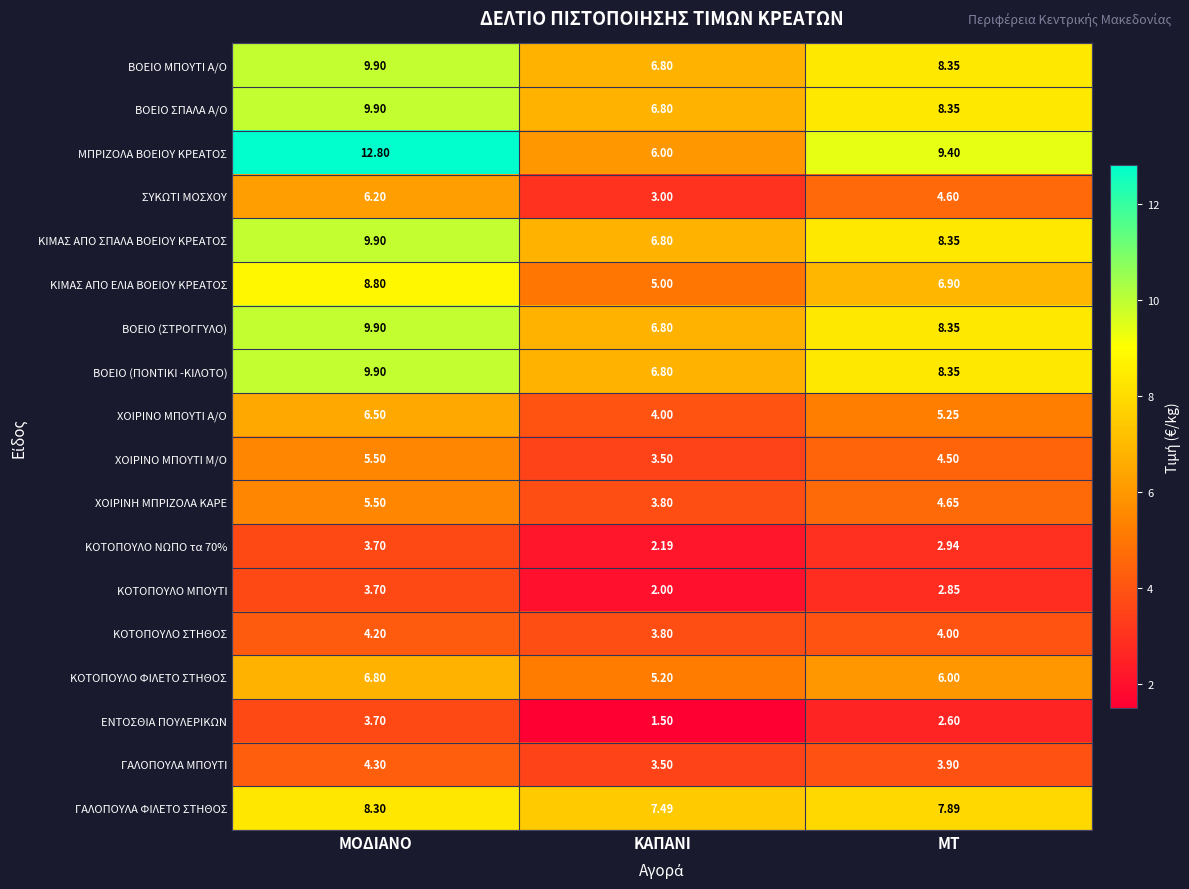

At which label is ΜΠΡΙΖΟΛΑ ΒΟΕΙΟΥ ΚΡΕΑΤΟΣ closest to 9?

ΜΤ